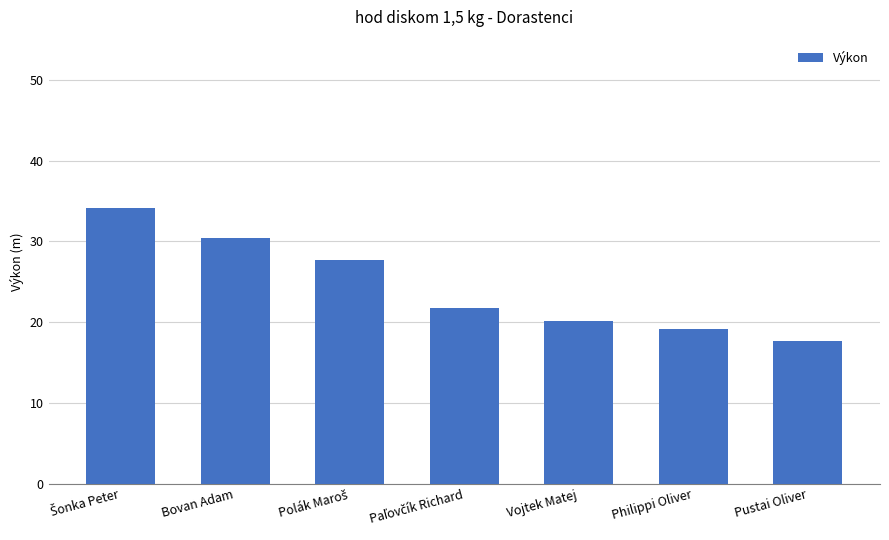

True or false: the data shows 30.4 at Bovan Adam.

True